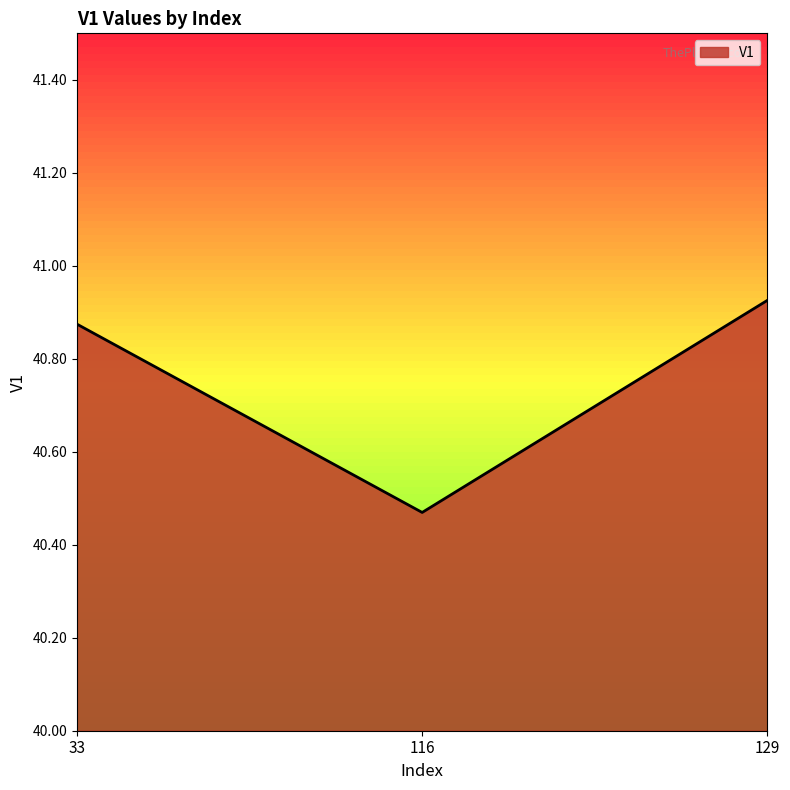

Approximately how many times larger is the value at 116 compared to 129?

1.0